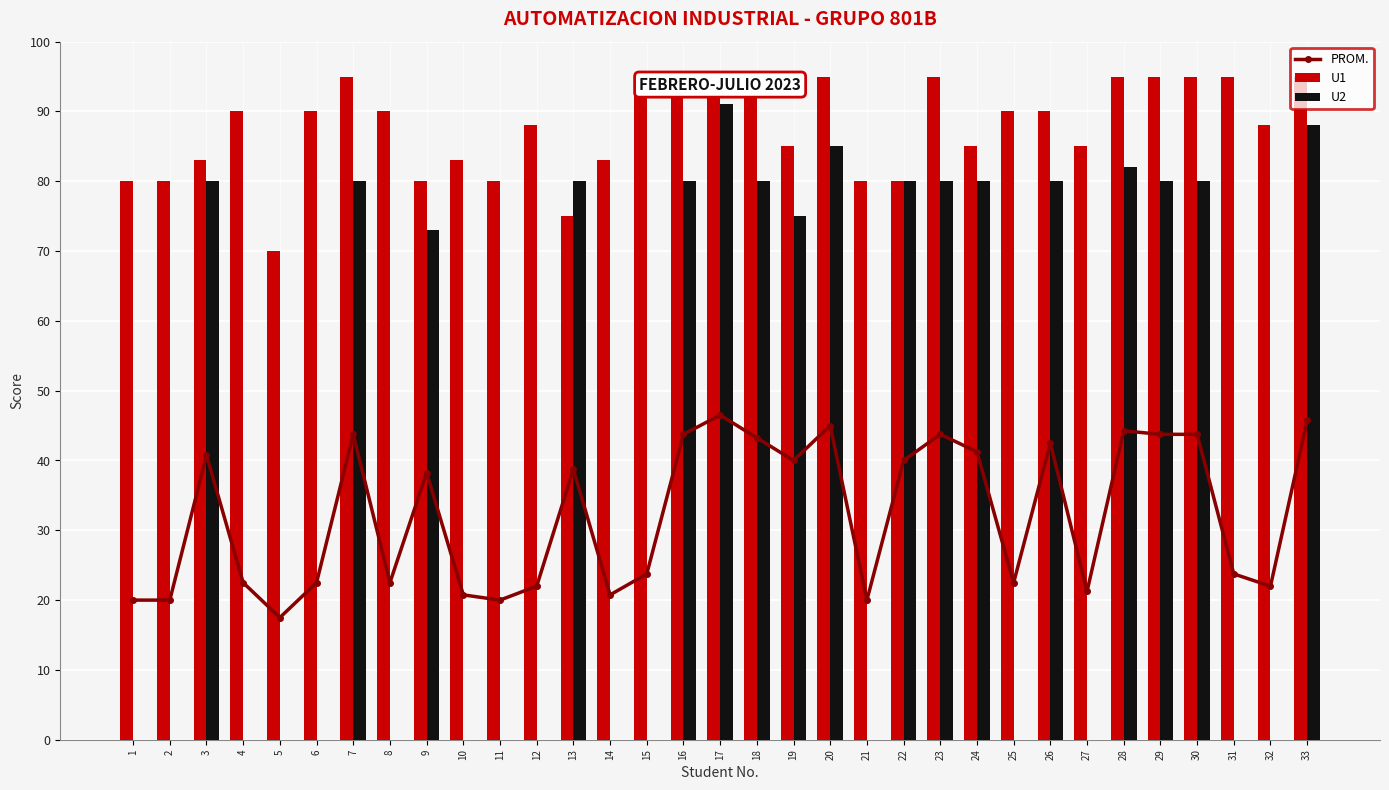

At how many categories does at least one series exceed 13?

33